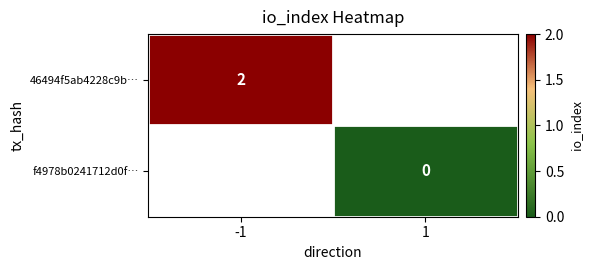

How many categories are shown in the chart?

2